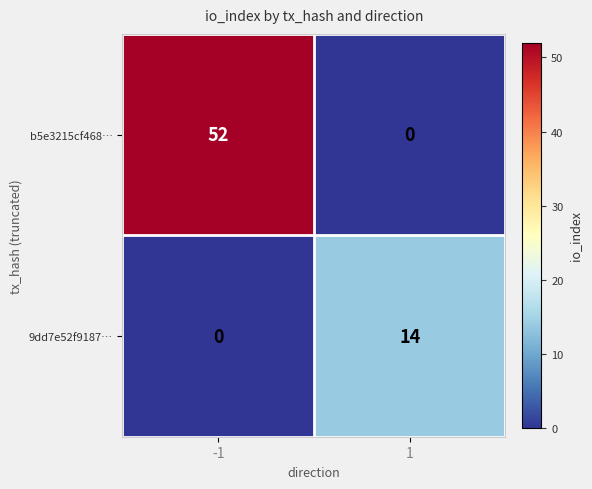

What is the difference between the 9dd7e52f9187… values at -1 and 1?

14